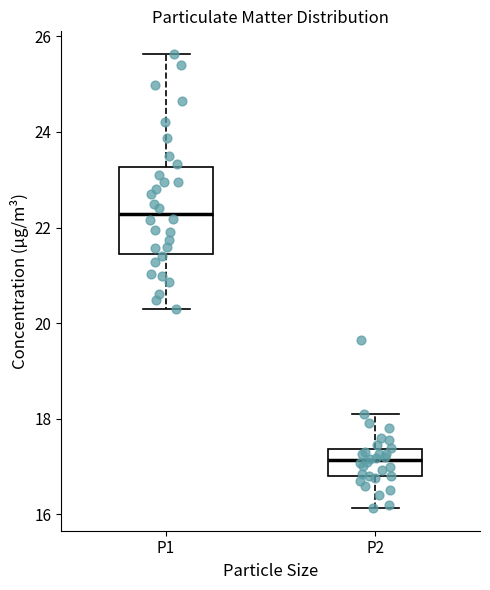

Where does the upper whisker of the box for P2 end on the y-axis? The values are not printed on the chart, so give them approximately, as read against the axis.

18.2